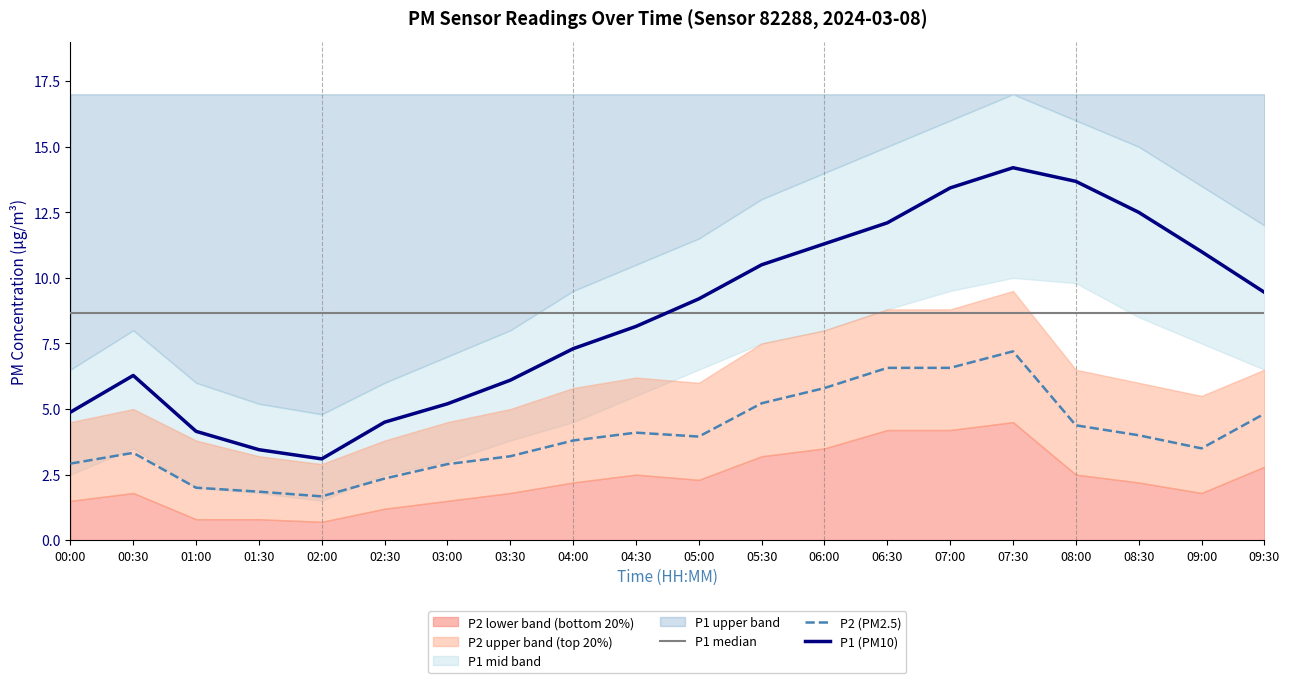

True or false: P1_upper and P1 intersect in this chart.

False